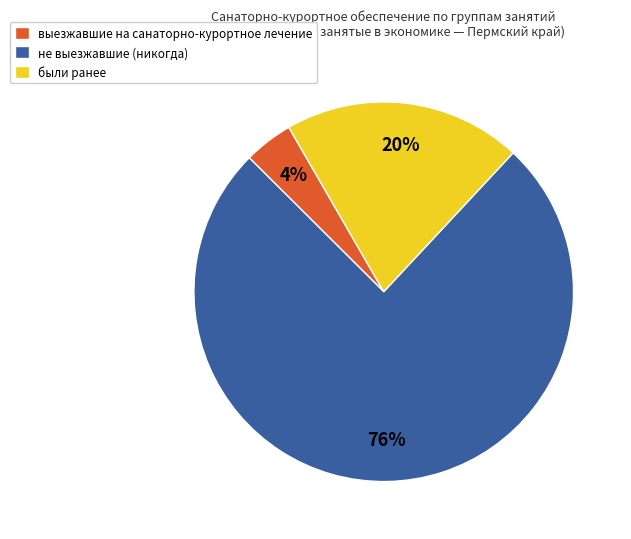

Do выезжавшие на санаторно-курортное лечение and не выезжавшие (никогда) together represent more than half of the pie?

Yes